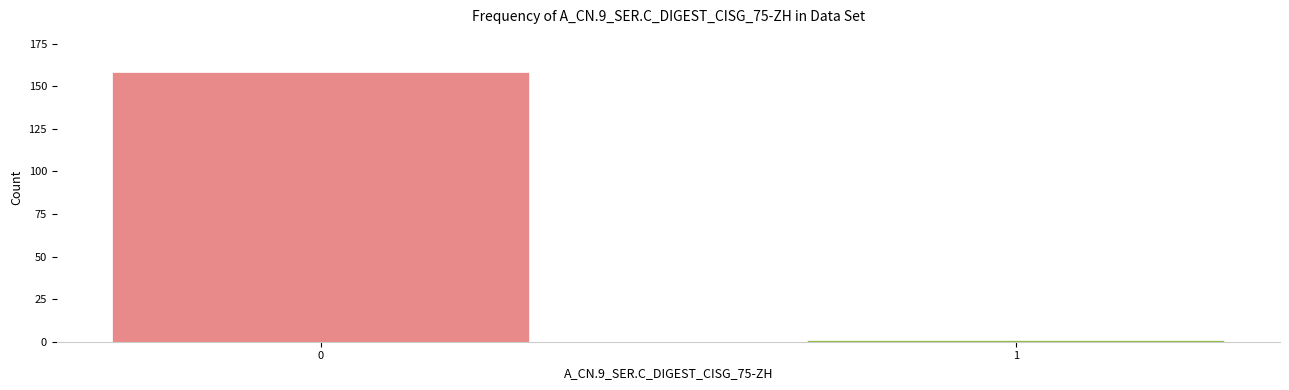

Reading right to left, what are all the values shown in this chart?

1=1	0=158